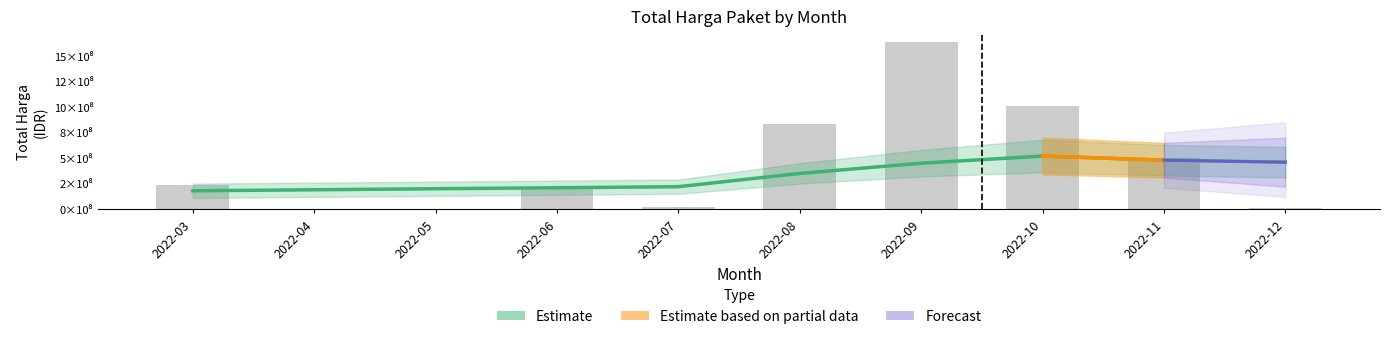

The chart shows a value of 1011068150 at 2022-10. True or false?

True